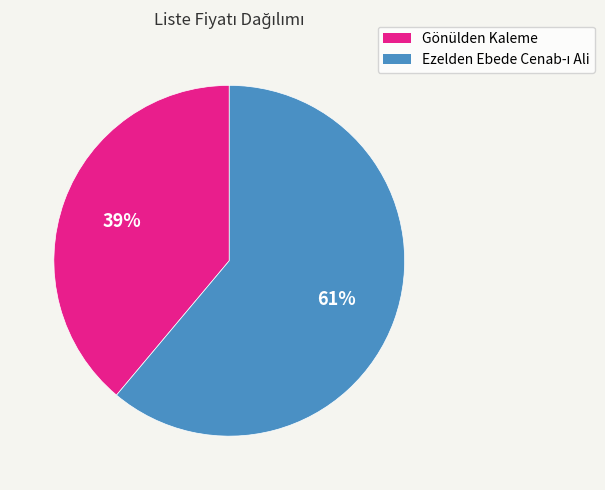

Is it true that Gönülden Kaleme is 46% of the pie?

False